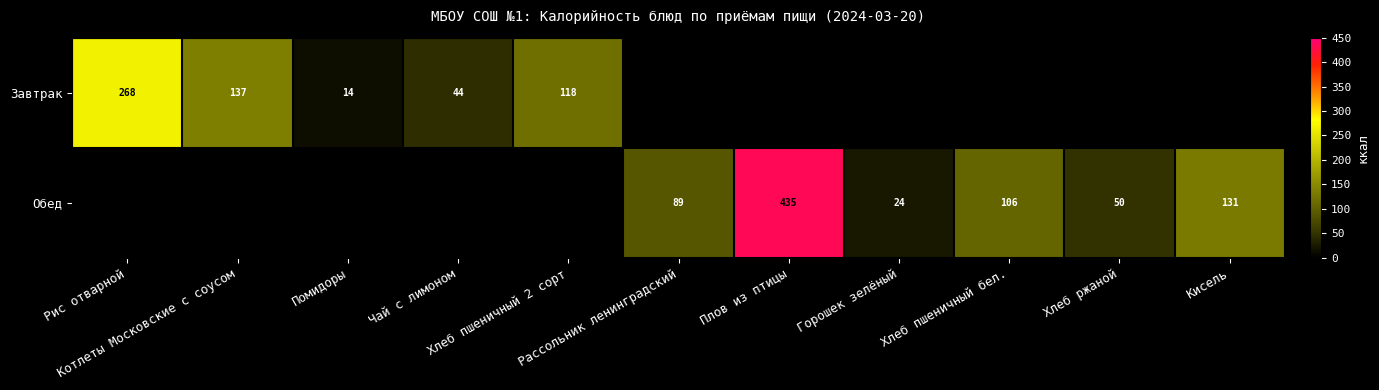

At how many categories does at least one series exceed 384?

1